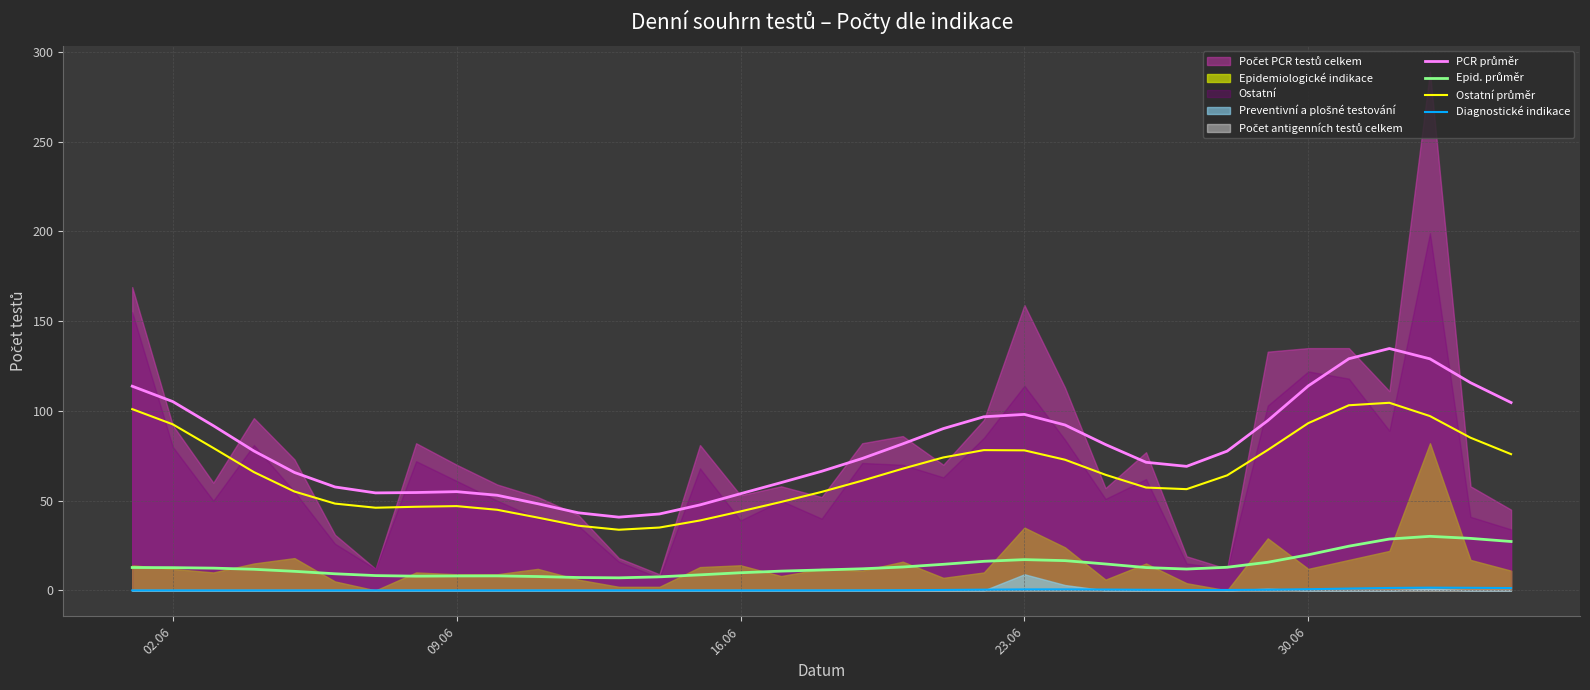

Is it true that PCR průměr equals 31.5 at 19?

False